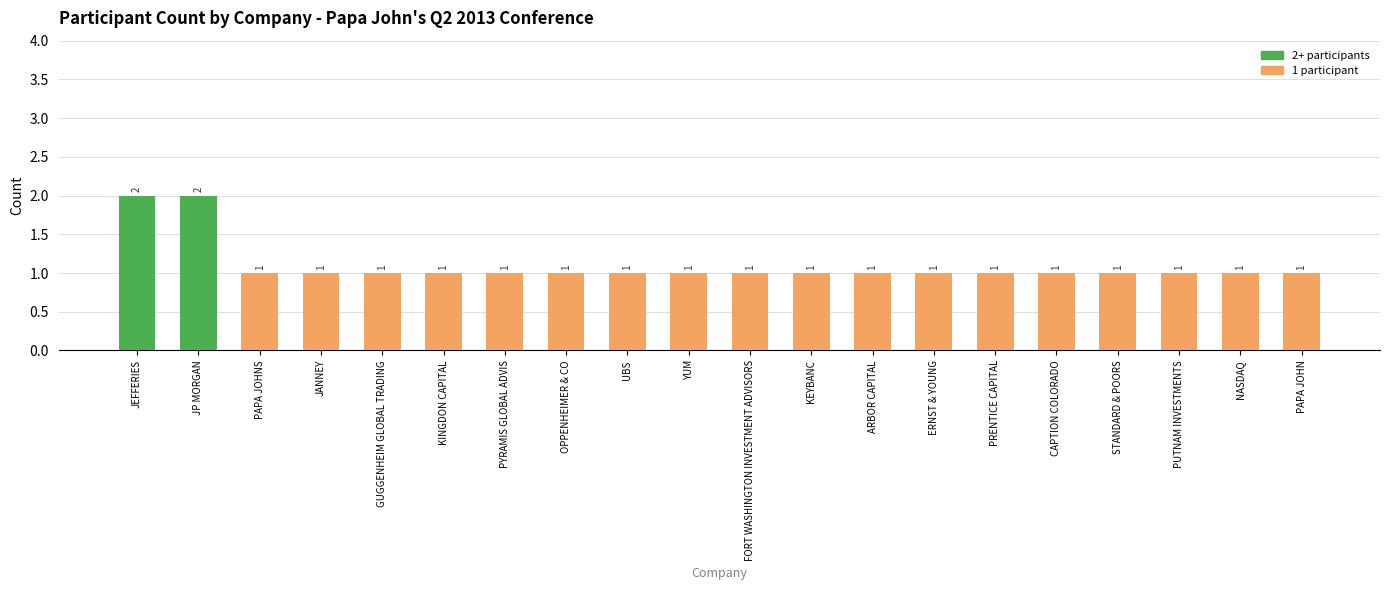

Reading left to right, list all the values displayed in this chart.

JEFFERIES=2	JP MORGAN=2	PAPA JOHNS=1	JANNEY=1	GUGGENHEIM GLOBAL TRADING=1	KINGDON CAPITAL=1	PYRAMIS GLOBAL ADVIS=1	OPPENHEIMER & CO=1	UBS=1	YUM=1	FORT WASHINGTON INVESTMENT ADVISORS=1	KEYBANC=1	ARBOR CAPITAL=1	ERNST & YOUNG=1	PRENTICE CAPITAL=1	CAPTION COLORADO=1	STANDARD & POORS=1	PUTNAM INVESTMENTS=1	NASDAQ=1	PAPA JOHN=1